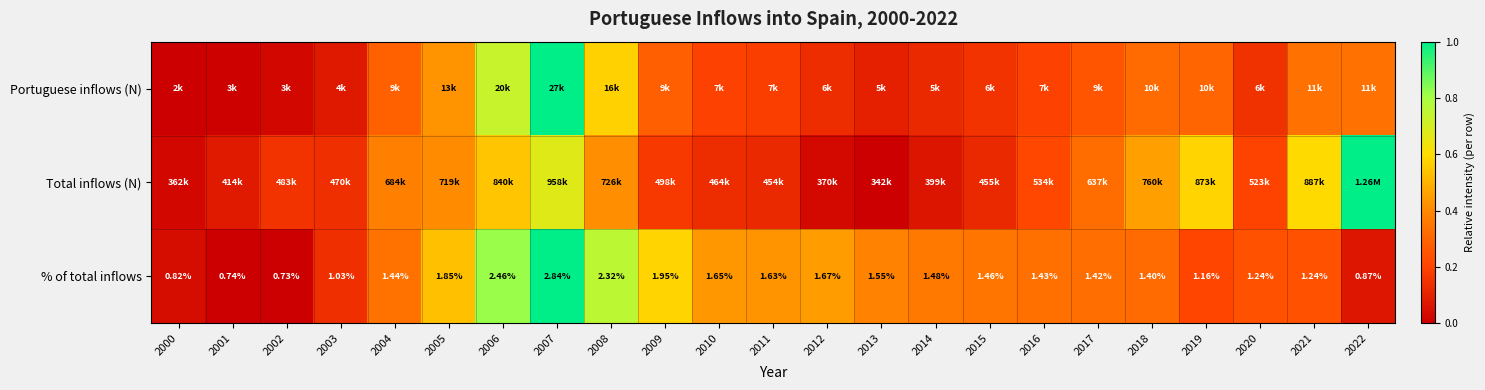

At which label is Total inflows (N) closest to 0?

2013